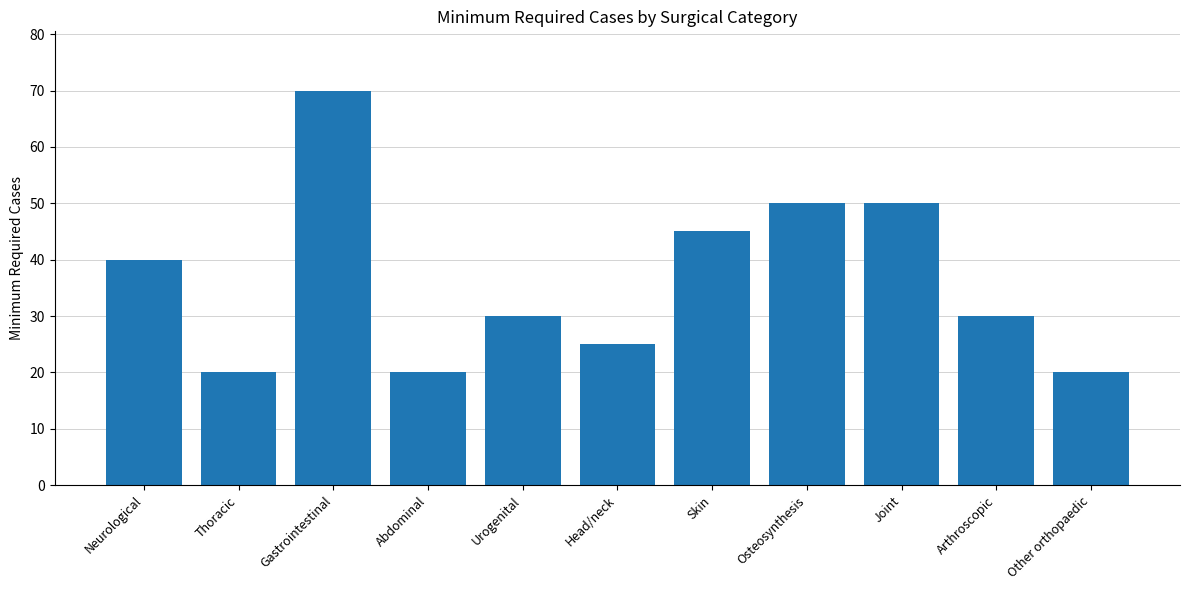

What is the difference between the second highest and minimum values?

30